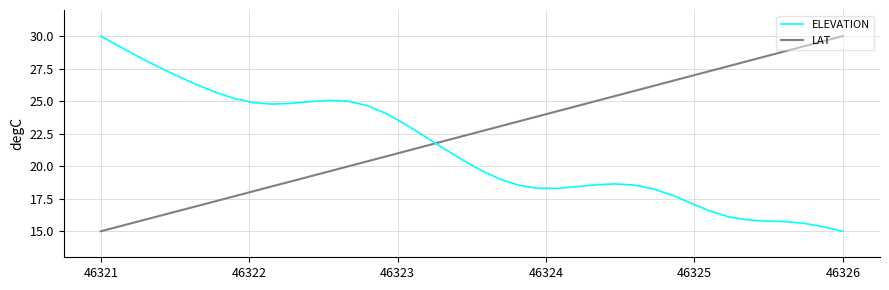

What is the difference between the maximum and minimum values in the ELEVATION series?

15.0